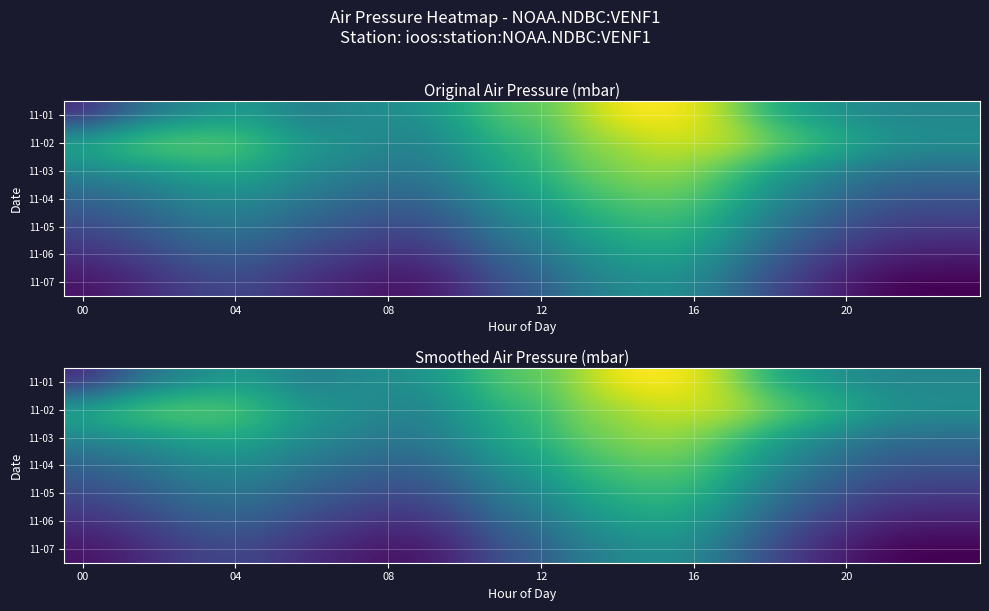

At which category is the sum across all series the highest?

15